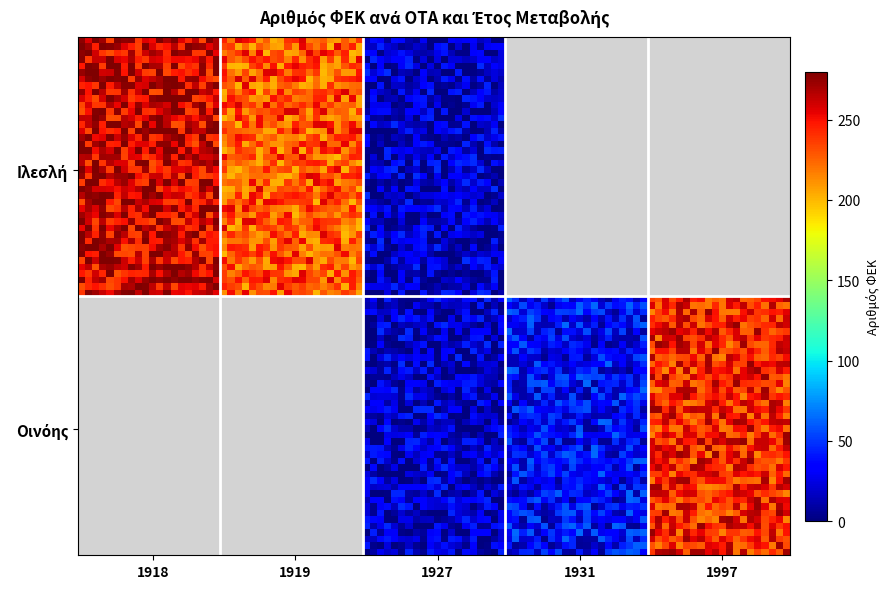

Between 1919 and 1927, which series saw the biggest shift?

Ιλεσλή